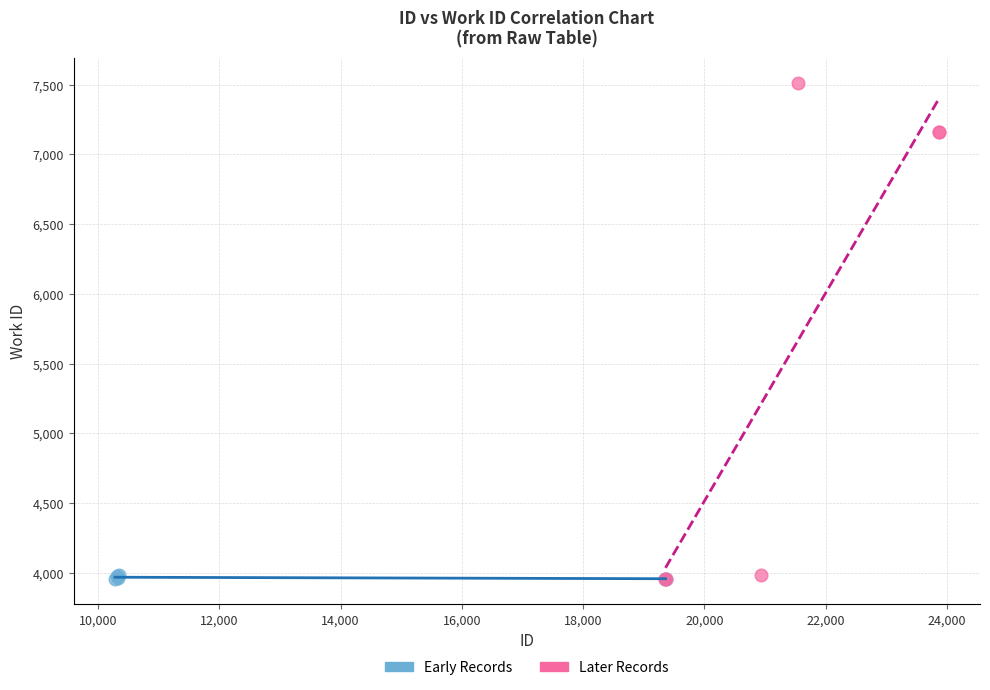

Which series contains the highest Y value?

Later Records